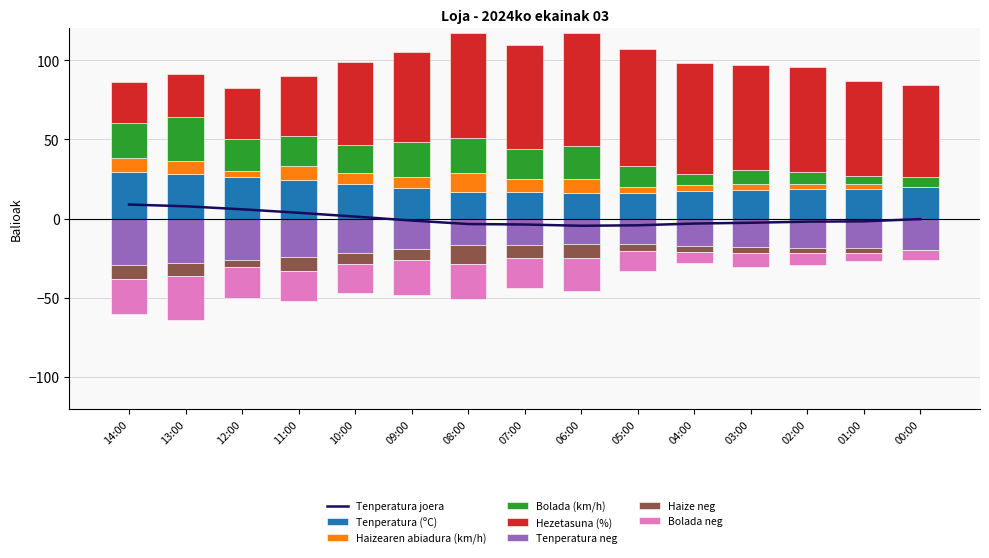

How many data points in Hezetasuna (%) are less than 60?

7